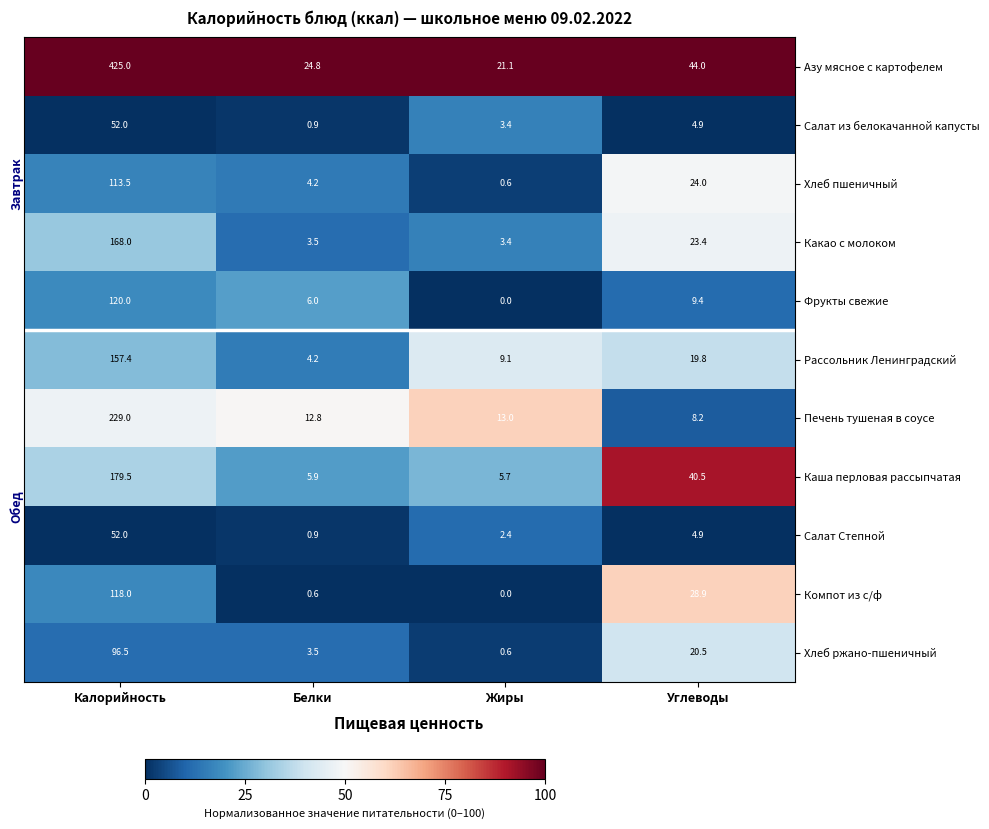

Rank the categories by Каша перловая рассыпчатая value from lowest to highest.

Жиры, Белки, Углеводы, Калорийность